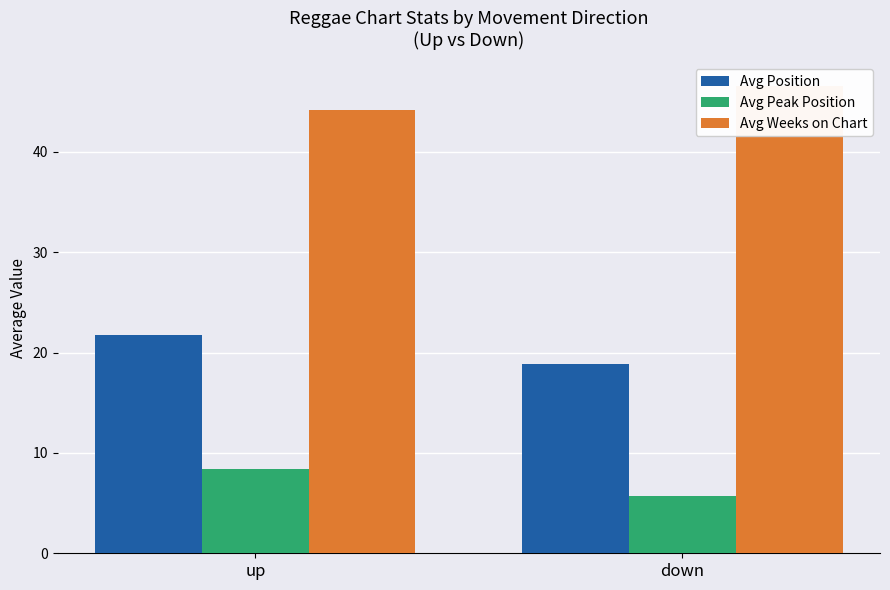

Is the value of Avg Weeks on Chart at down greater than the value of Avg Peak Position at down?

Yes